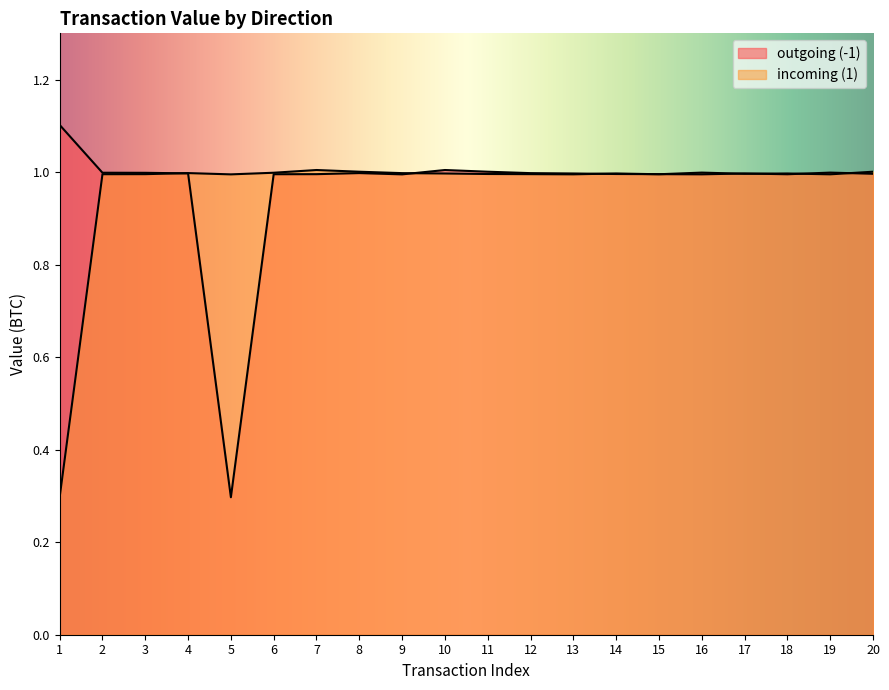

At how many categories does at least one series exceed 0?

20